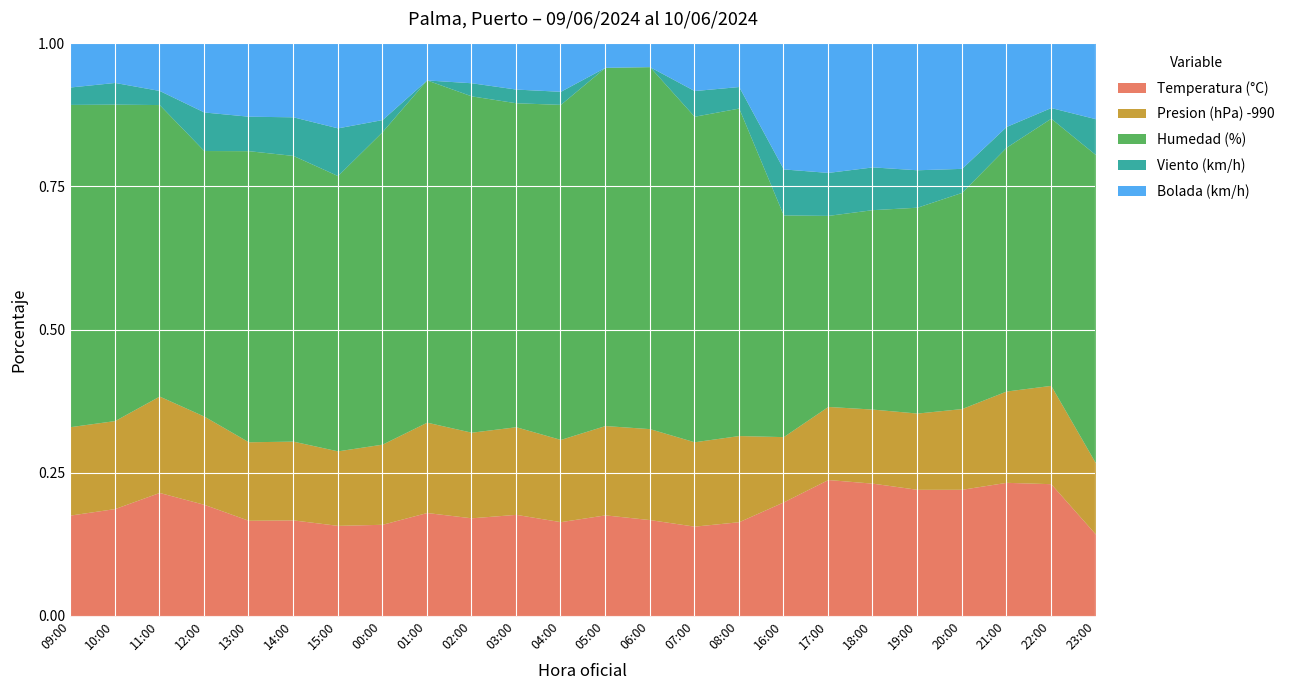

What is the value of the Humedad (%) point at the 24th from the left?

86.0